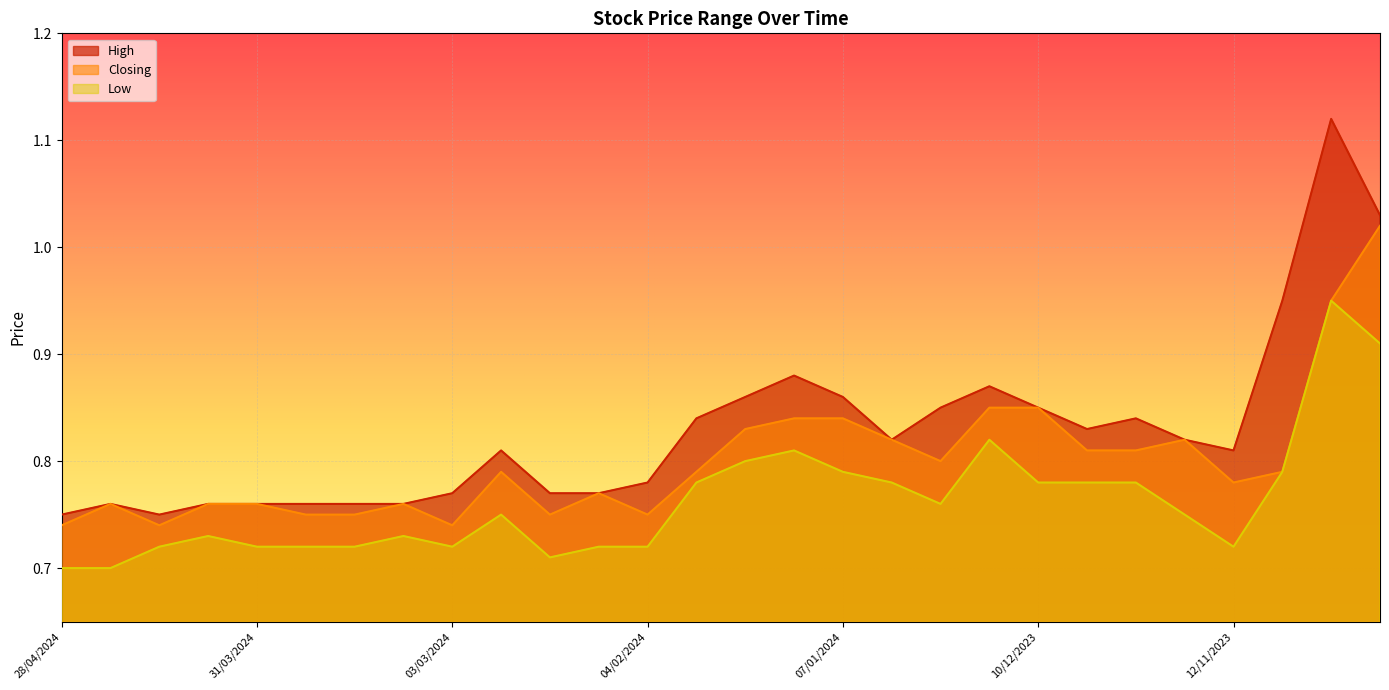

Where is the first local minimum for Low?

03/03/2024